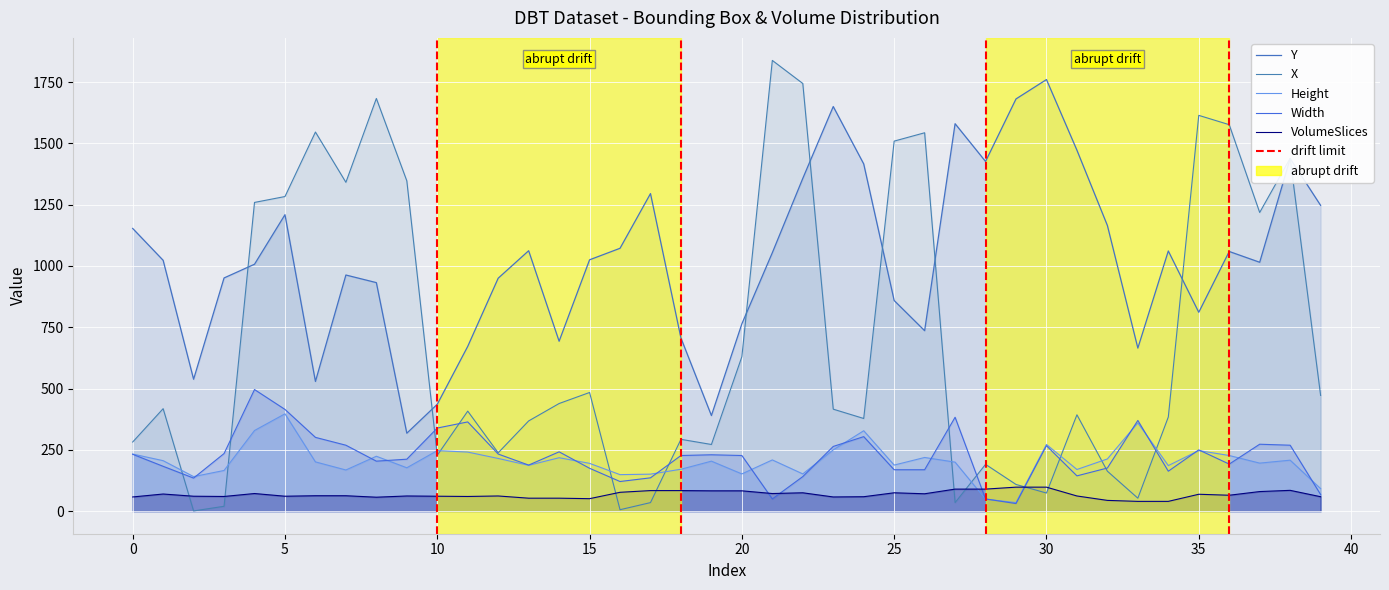

What is the total value across all series at 11?

1745